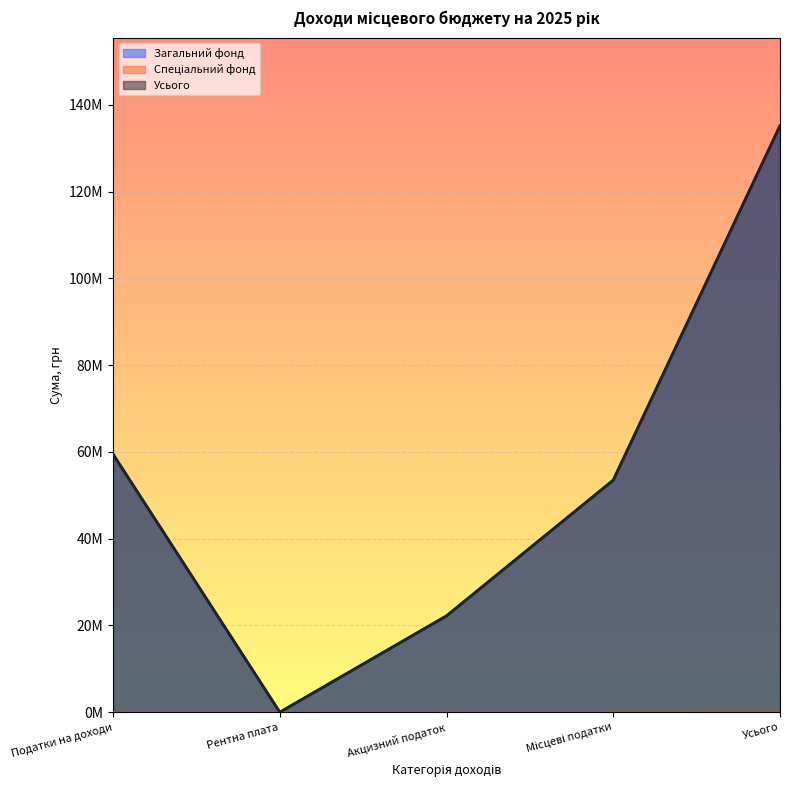

Does the chart display data point markers on the line(s)?

No